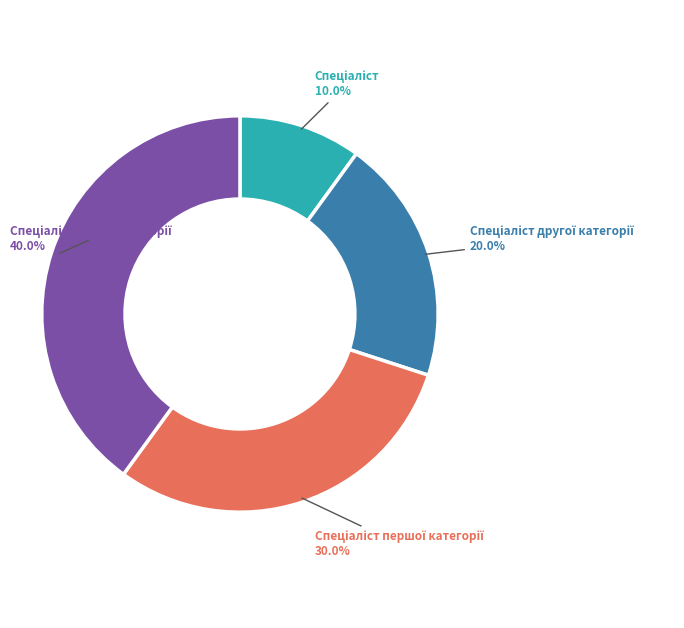

Is there any slice that represents more than half of the pie?

No